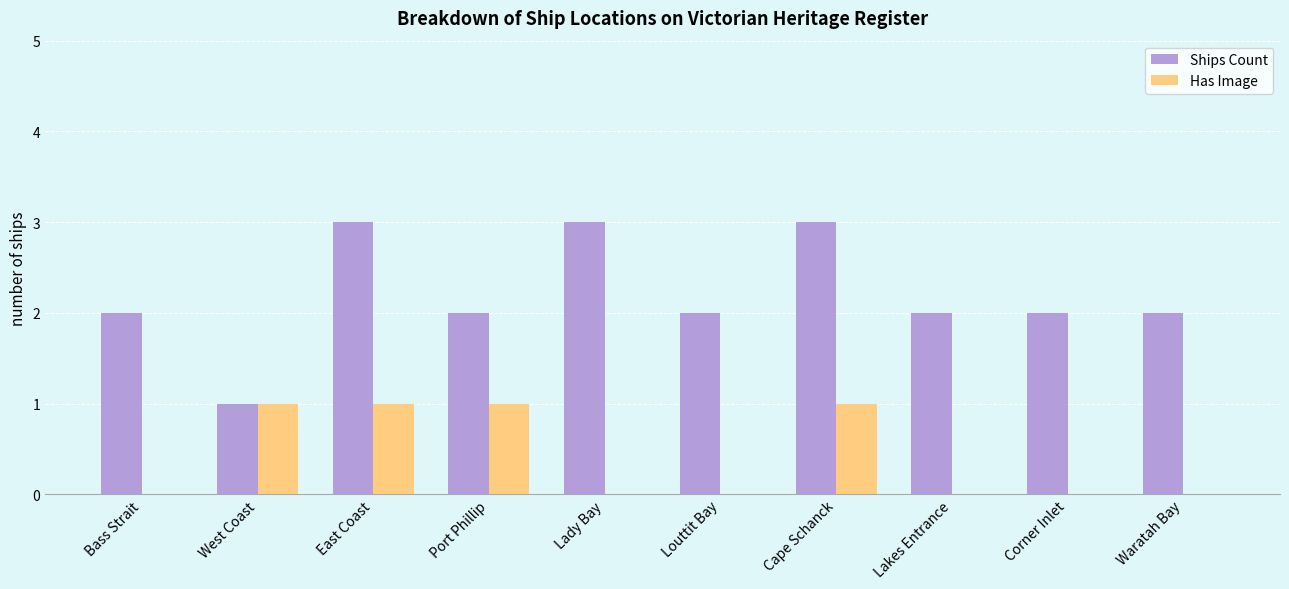

Which series has the largest total across all categories?

Ships Count